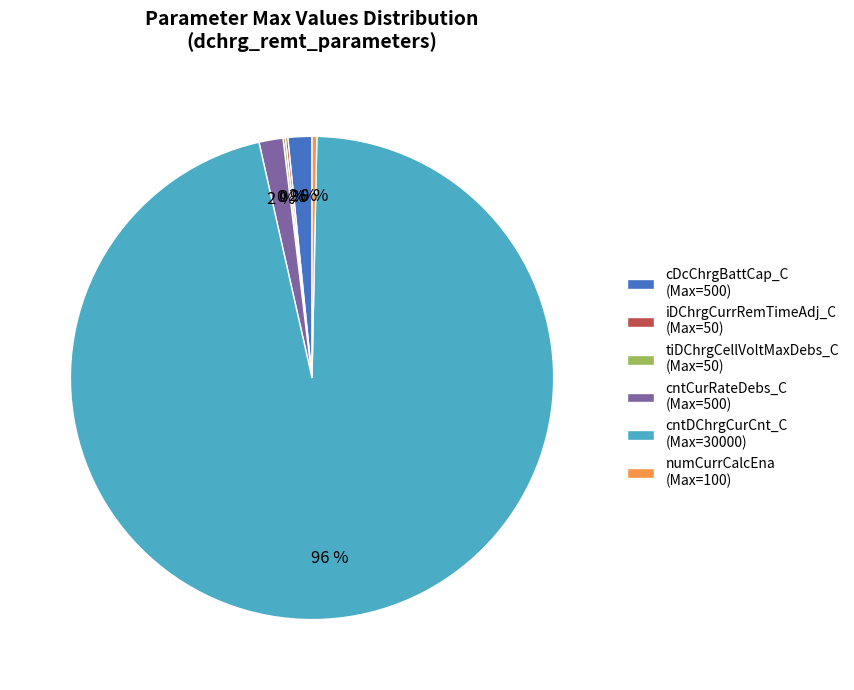

To the nearest percent, what percentage of the pie is cntCurRateDebs_C (Max=500)?

2%